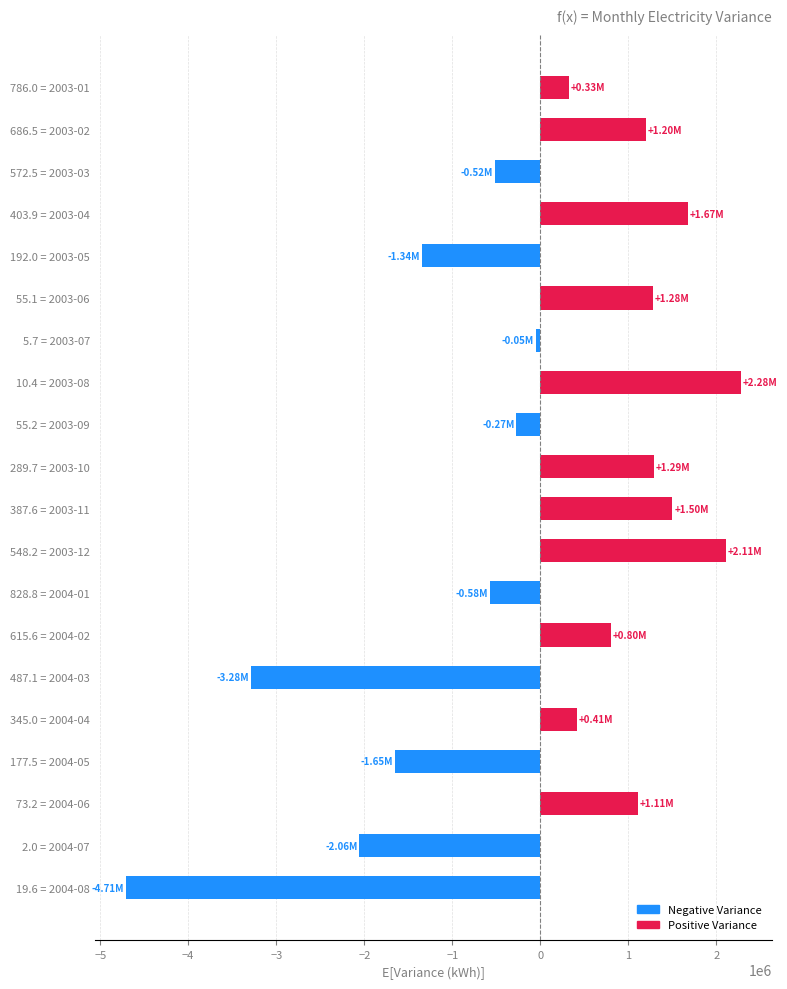

What is the change in value from 548.2 = 2003-12 to 345.0 = 2004-04?

-1695960.9